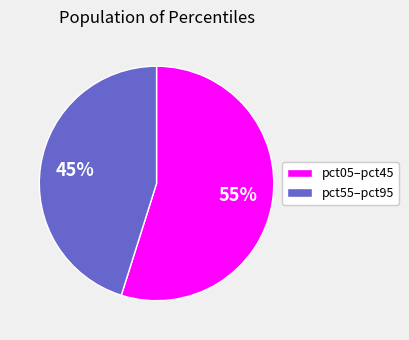

Count the number of slices in the pie.

2